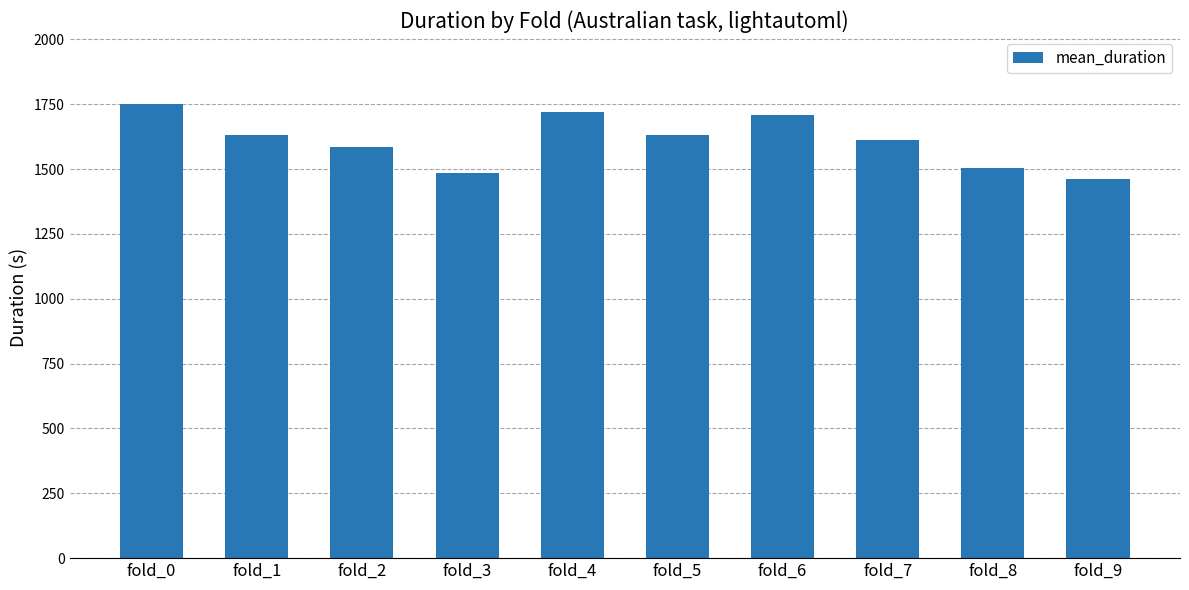

Count the number of values greater than 1631.

5